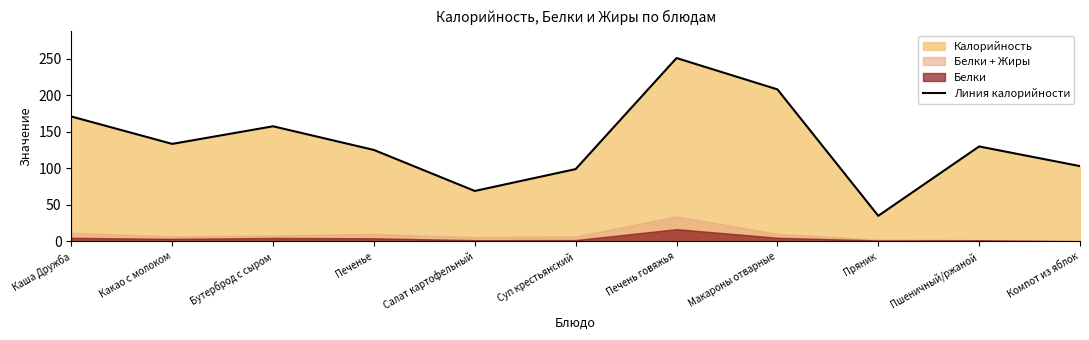

How many lines are shown in the chart?

1